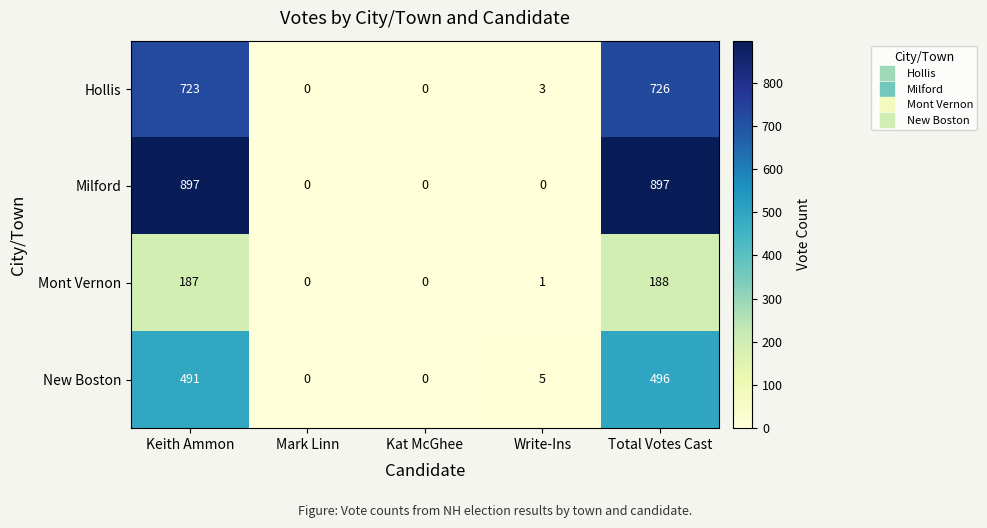

What is the sum of all Hollis values?

1452